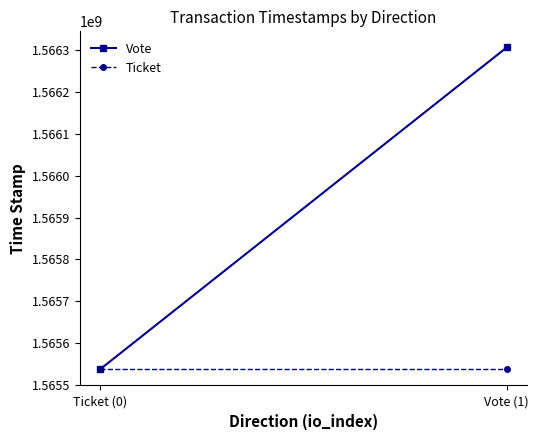

Where is Vote nearest to the value 1565921713?

Ticket (0)